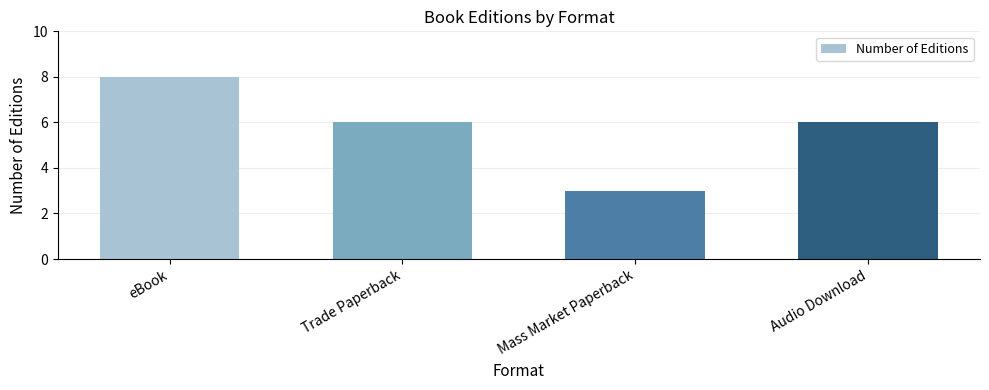

What position from the right is Mass Market Paperback?

2